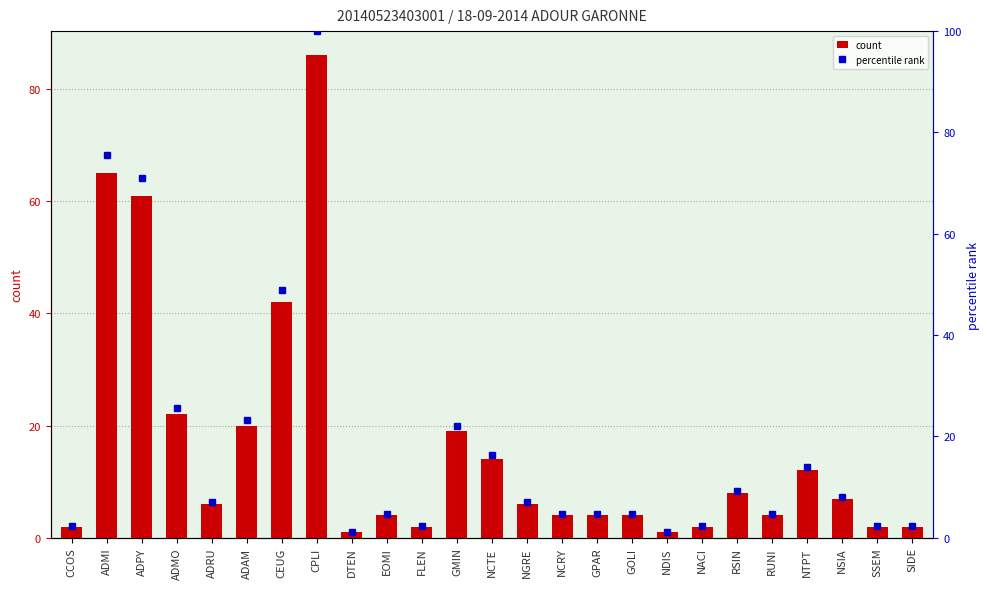

What is the greatest value displayed?

100.0